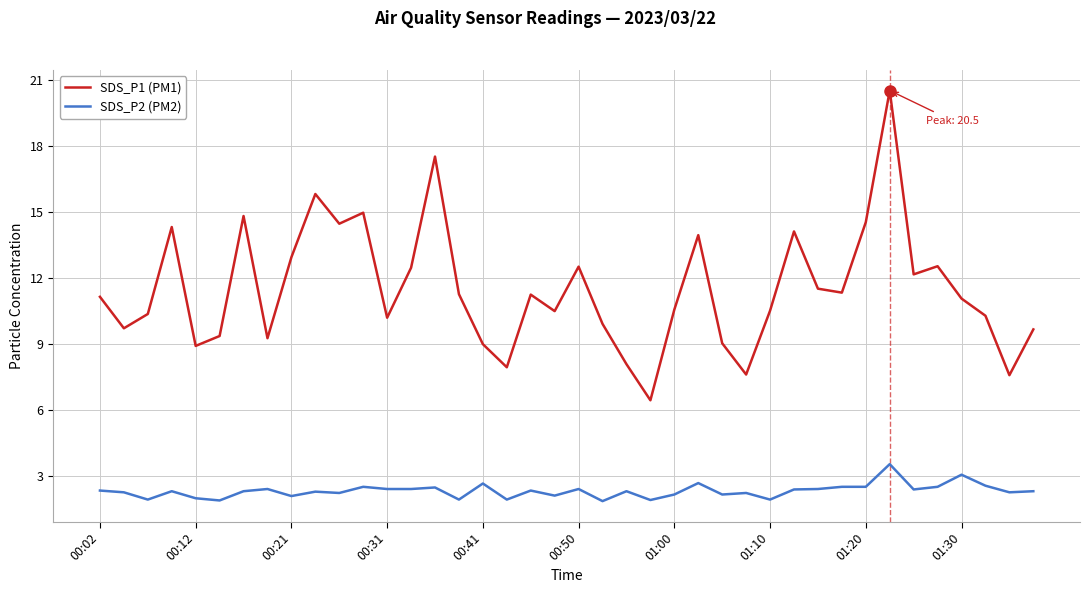

What is the minimum value shown in the chart?

1.9